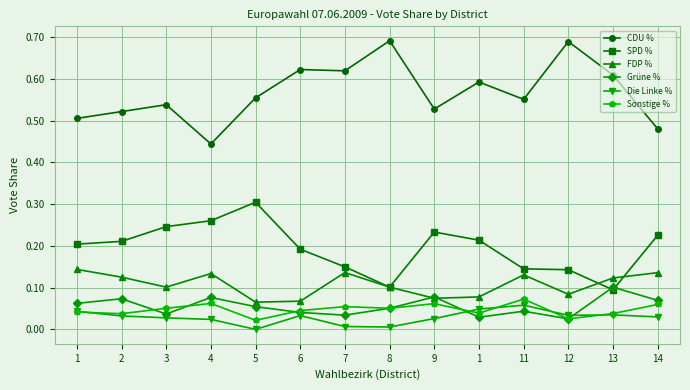

What are all the series names shown in the legend?

CDU %, SPD %, FDP %, Grüne %, Die Linke %, Sonstige %